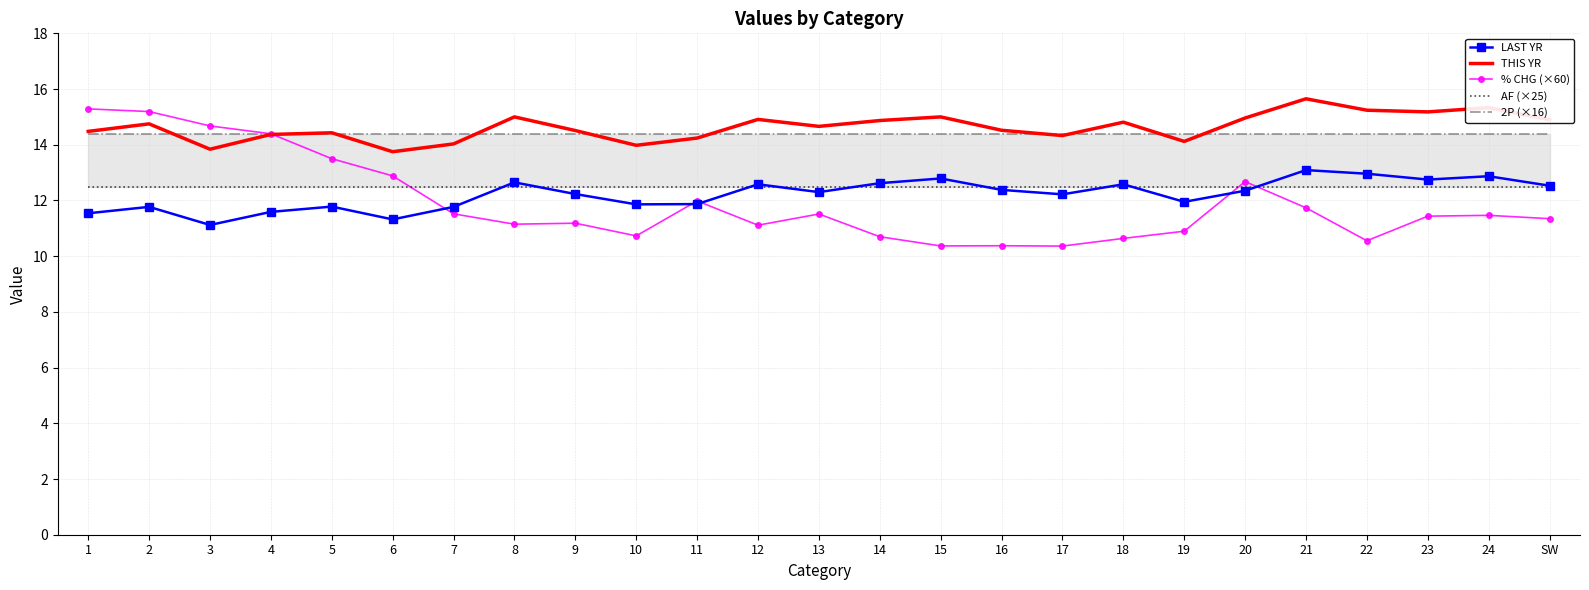

At which label does AF (×25) reach its peak?

1